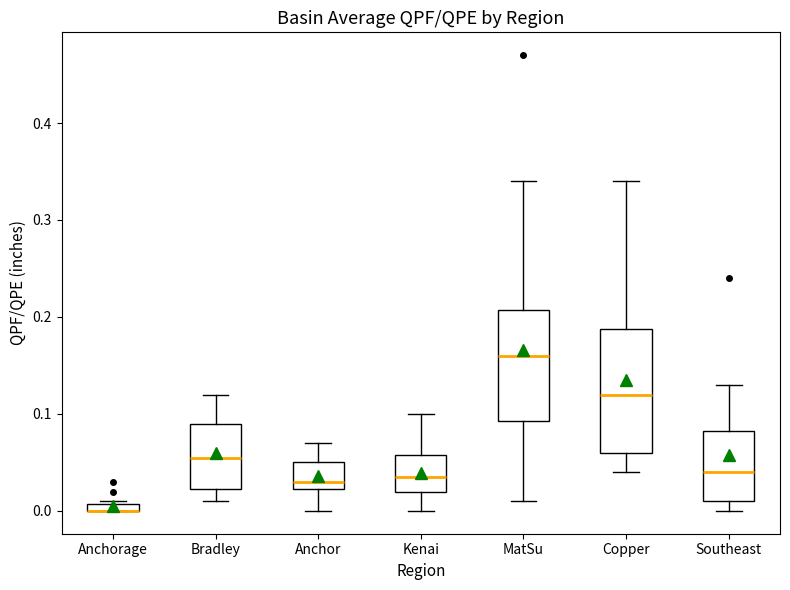

Where does the median line of the box for Kenai sit on the y-axis? The values are not printed on the chart, so give them approximately, as read against the axis.

0.04